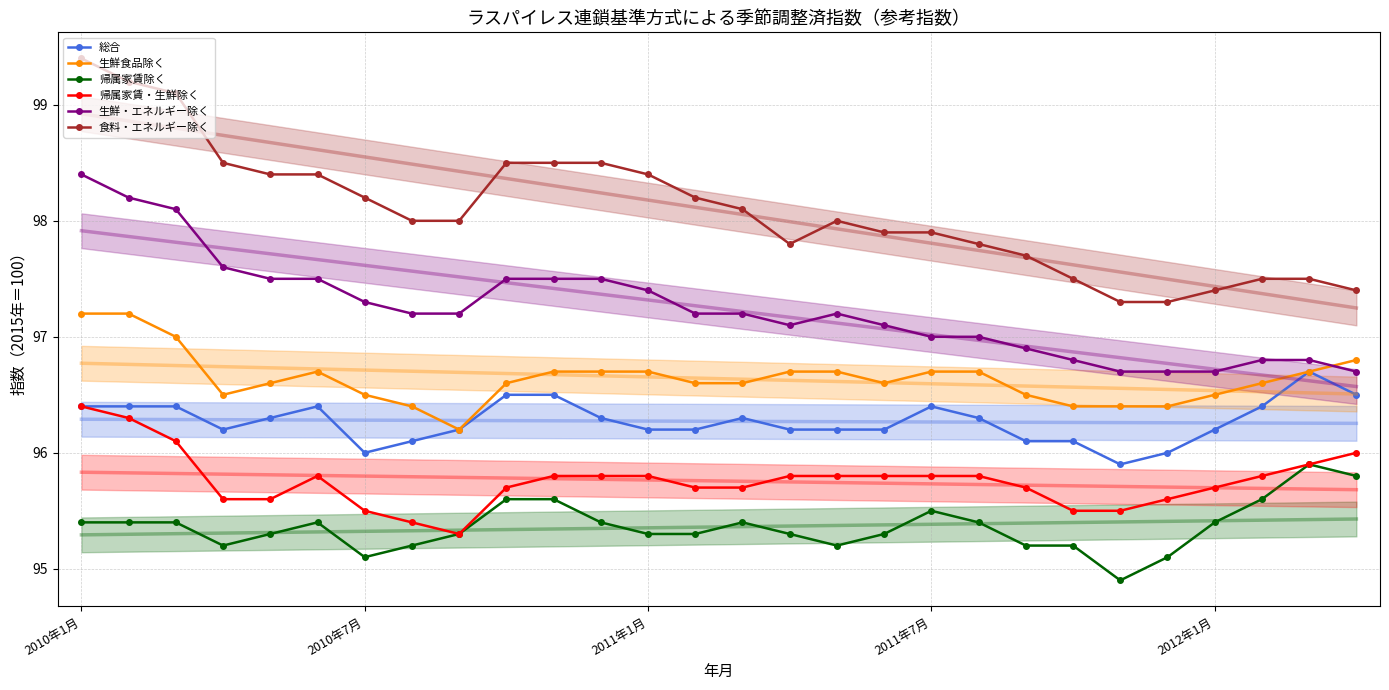

True or false: 食料・エネルギー除く and 生鮮・エネルギー除く intersect in this chart.

False